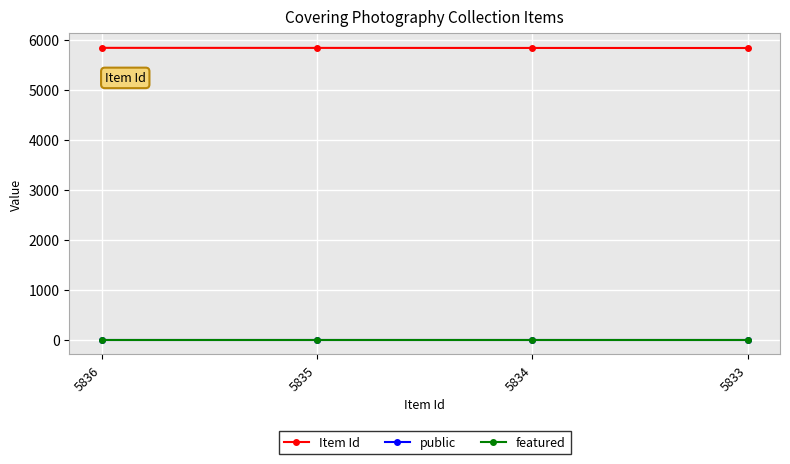

Which series has the largest total across all categories?

Item Id